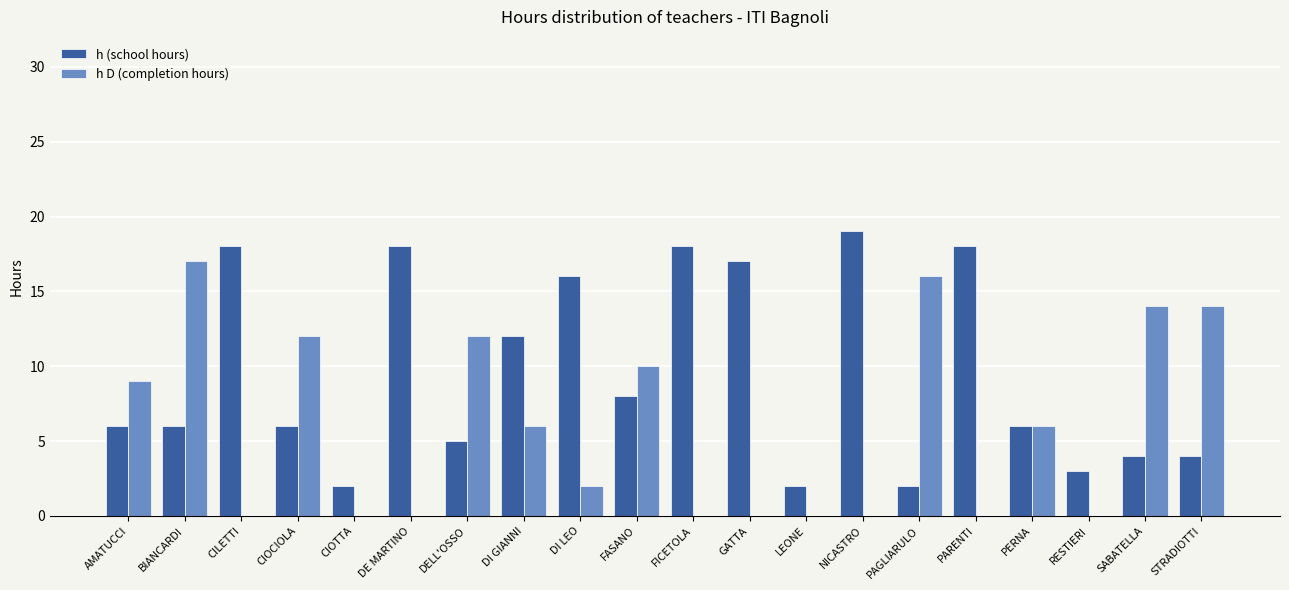

What value does the h D (completion hours) series have at STRADIOTTI?

14